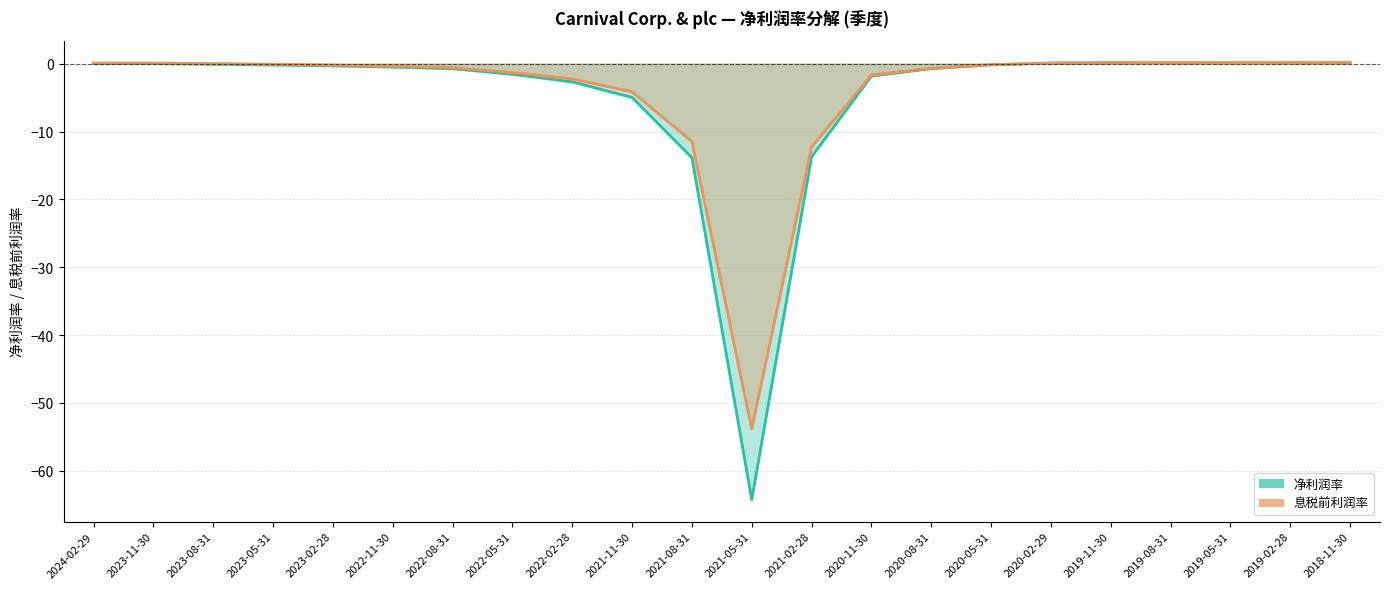

Where is 息税前利润率 nearest to the value -26?

2021-02-28